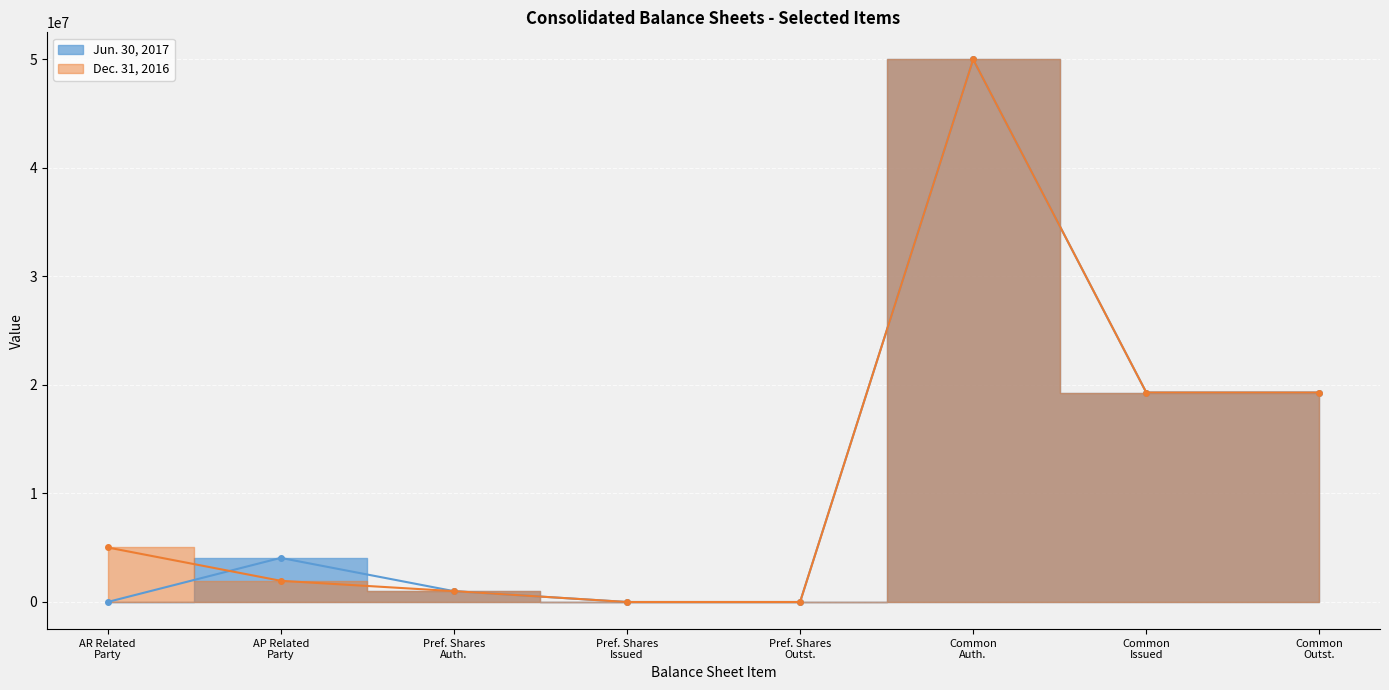

After their last crossing, which series has the higher values: Jun. 30, 2017 or Dec. 31, 2016?

Jun. 30, 2017